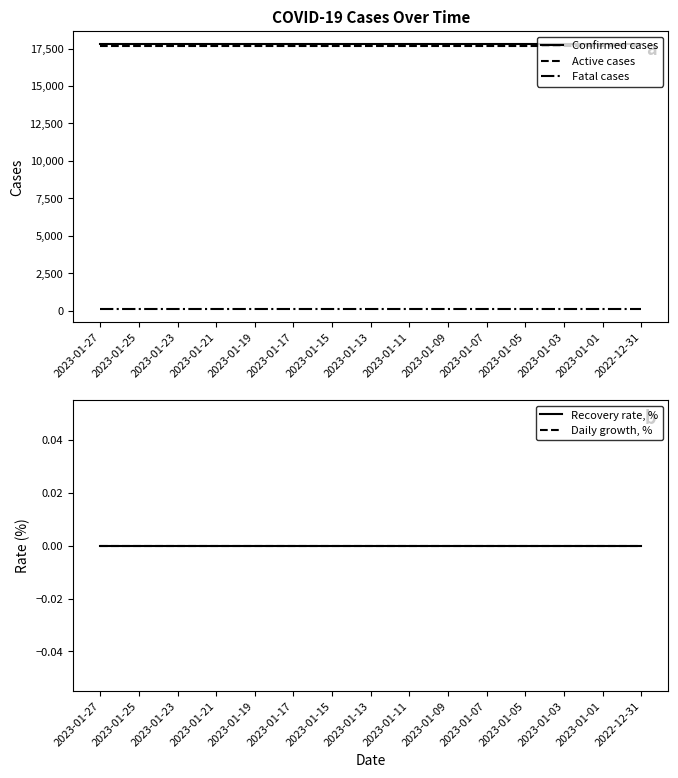

What are all the series names shown in the legend?

Confirmed cases, Active cases, Fatal cases, Recovery rate, %, Daily growth, %